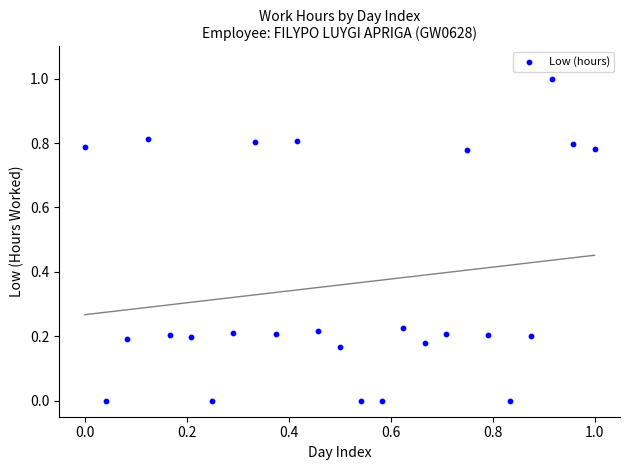

What is the range of X values (max minus min)?

1.0